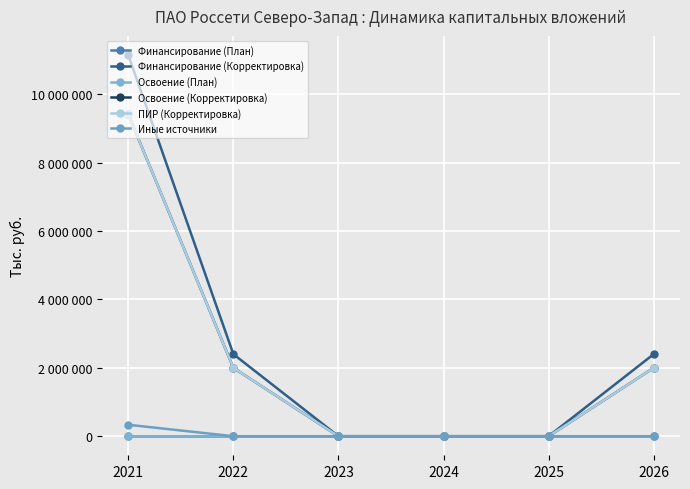

Is this an area chart (filled region under the line)?

No